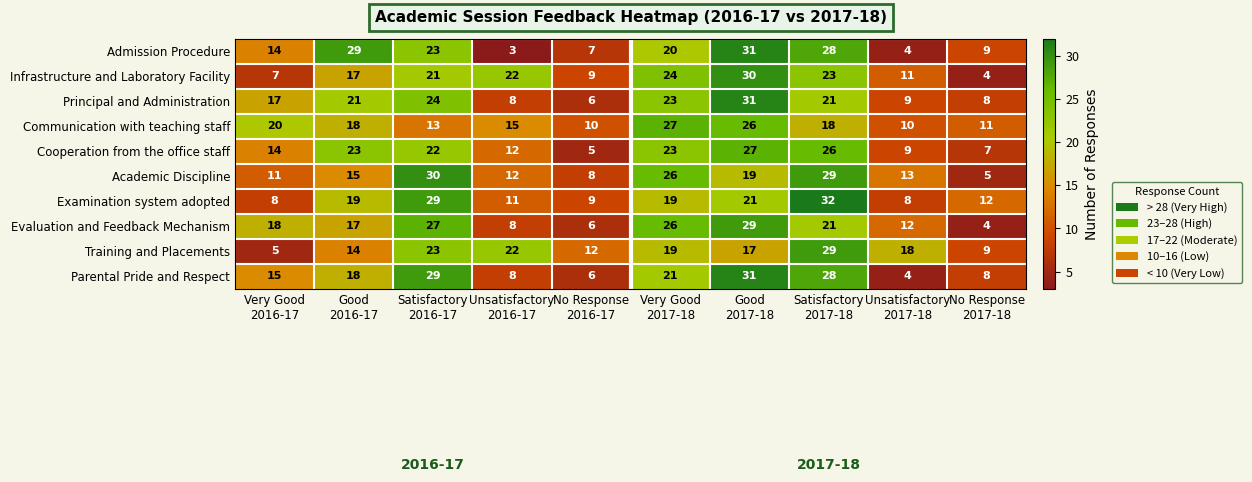

What is the difference between the maximum and minimum values in the Infrastructure and Laboratory Facility series?

26